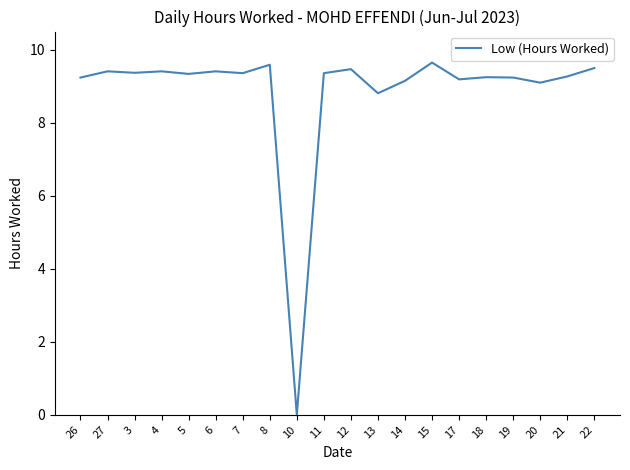

Where is the data nearest to the value 4?

10